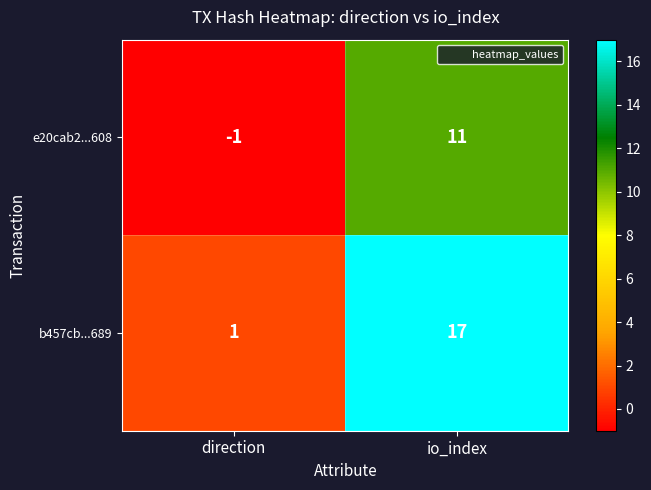

Reading right to left, list all the values displayed in this chart.

e20cab2...608: 11	-1
b457cb...689: 17	1